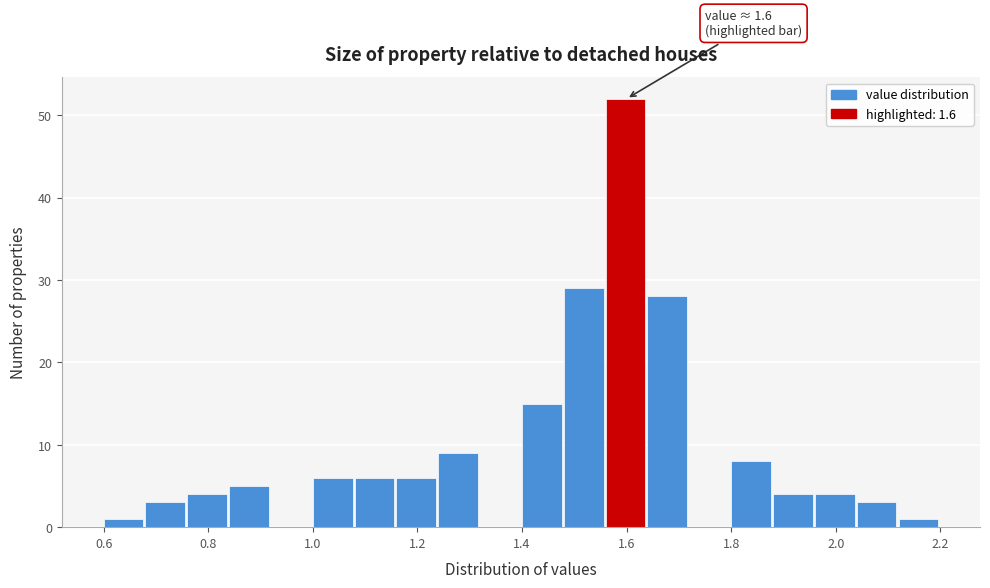

Which range on the x-axis has the tallest bar?

1.56 to 1.64